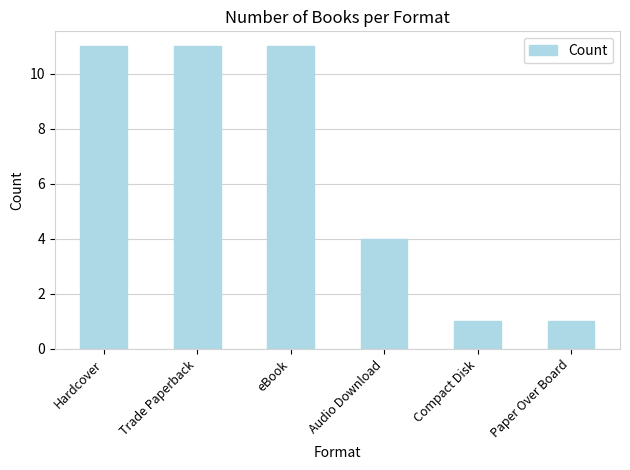

What is the label of the 1st bar from the left?

Hardcover